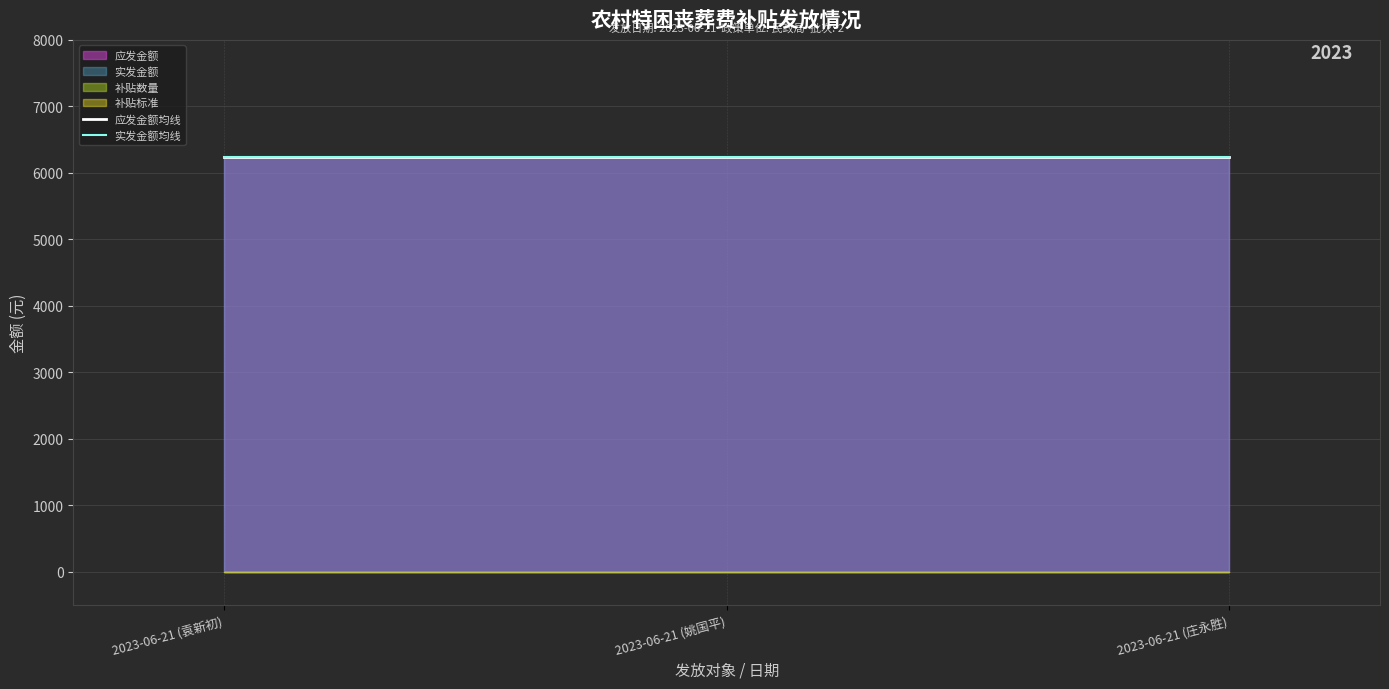

What is the maximum value shown in the chart?

6240